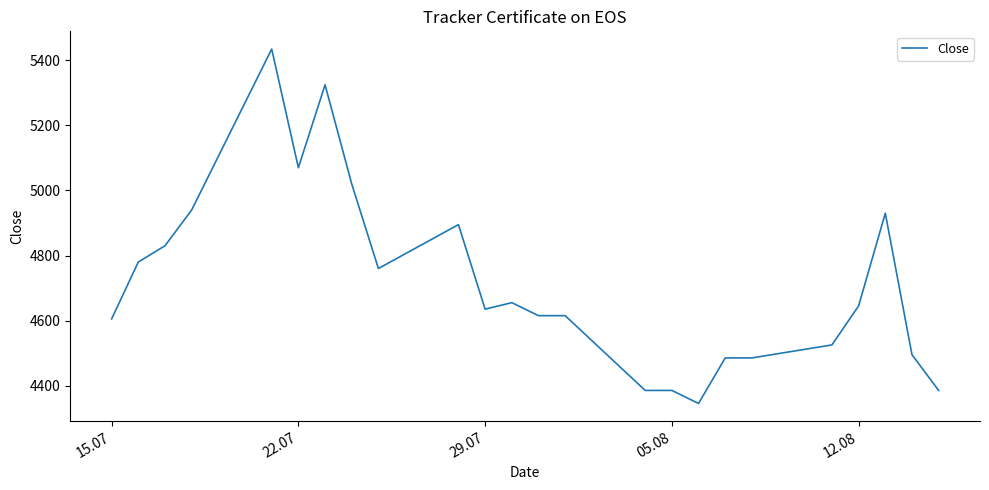

What is the greatest value displayed?

5435